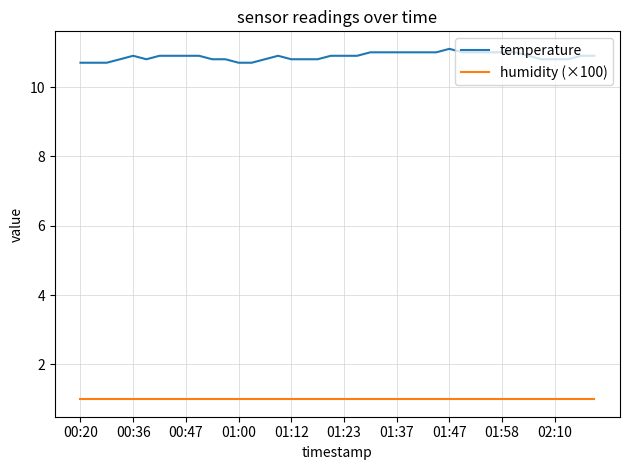

What is the average value of the temperature series?

10.9